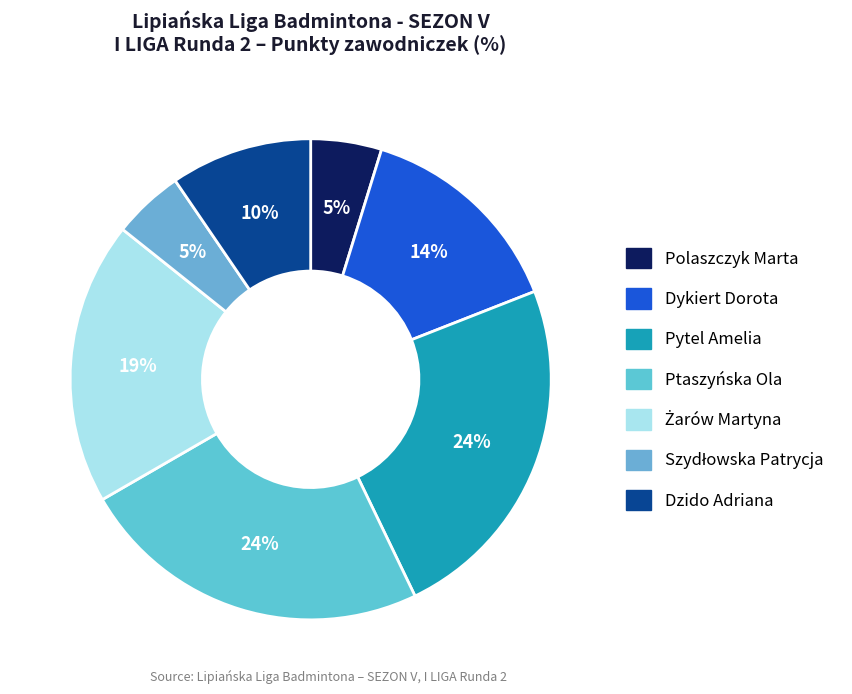

Approximately how many times larger is the value at Dykiert Dorota compared to Żarów Martyna?

0.8